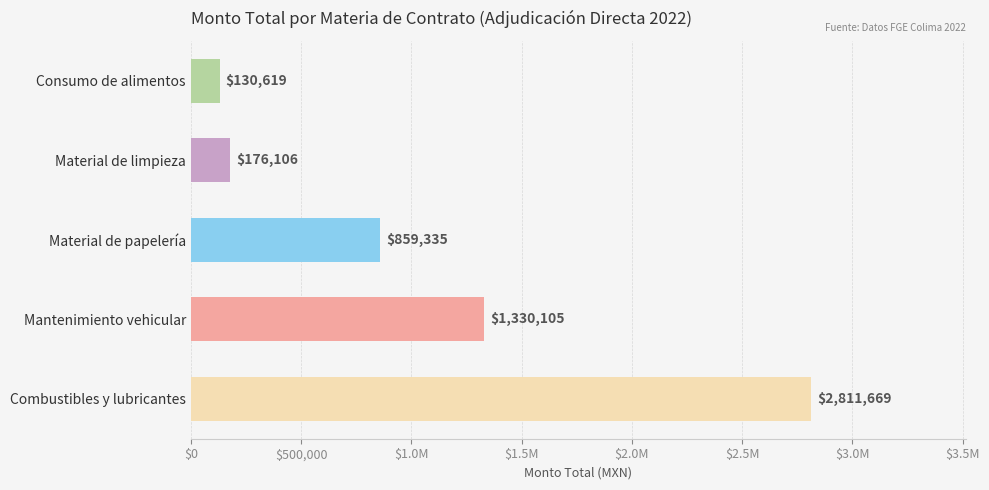

Which category has the highest value across all series?

Combustibles y lubricantes